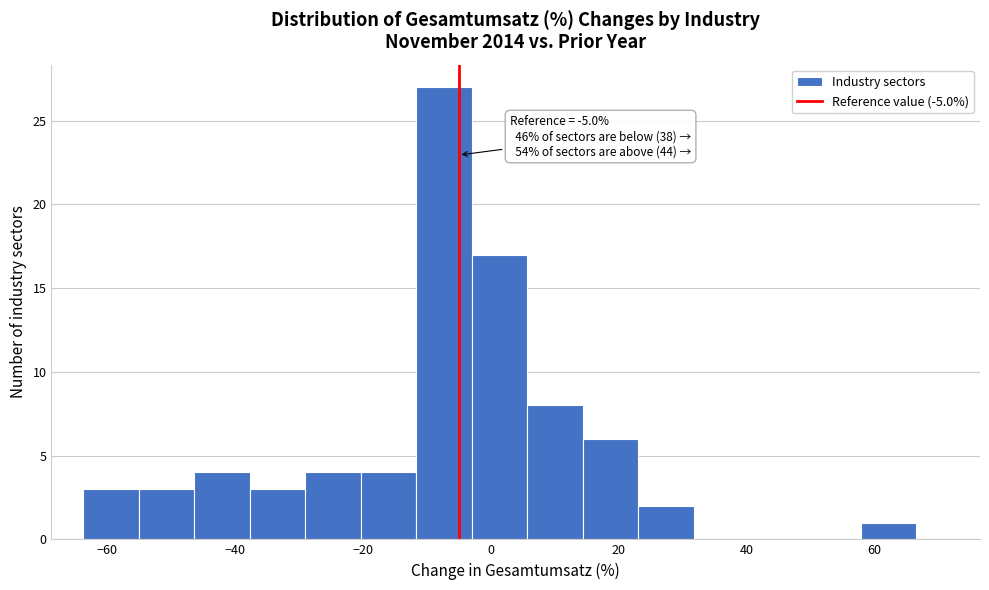

Which range on the x-axis has the tallest bar?

-12 to -2